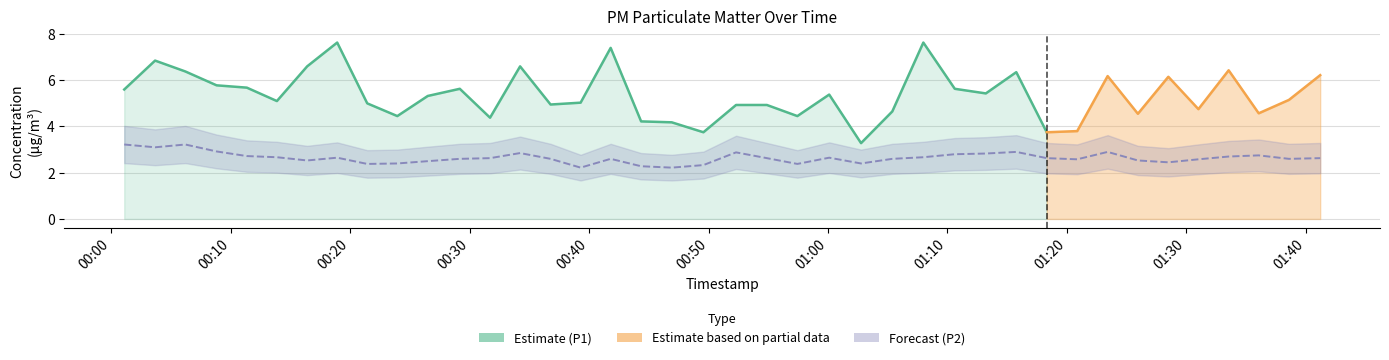

What is the minimum value shown in the chart?

2.2